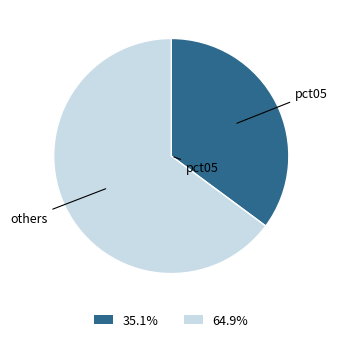

Is there a majority slice in this chart?

Yes